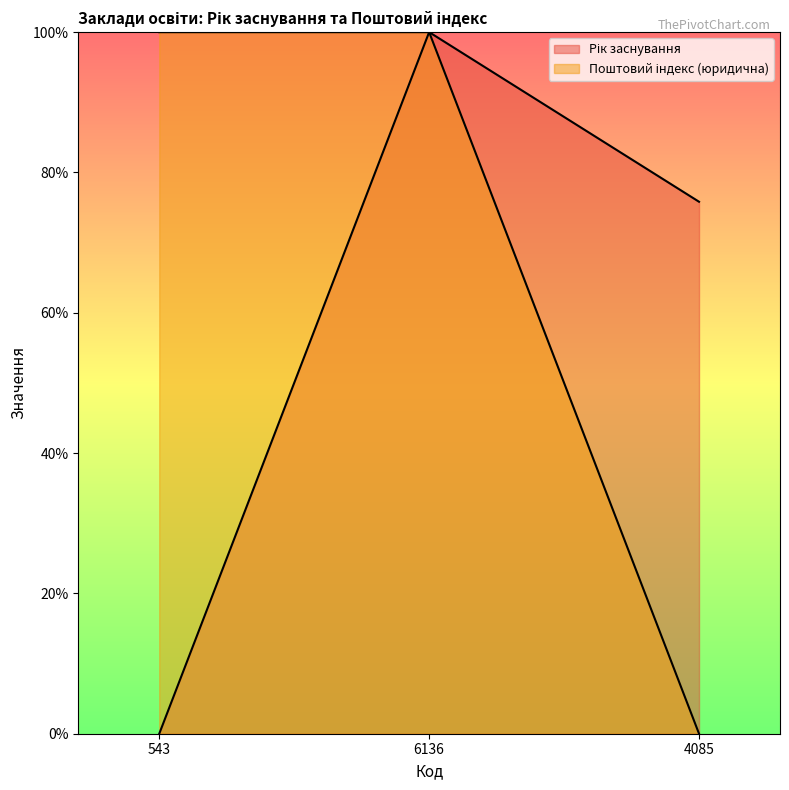

The value of Рік заснування at 543 is 0.0. True or false?

True